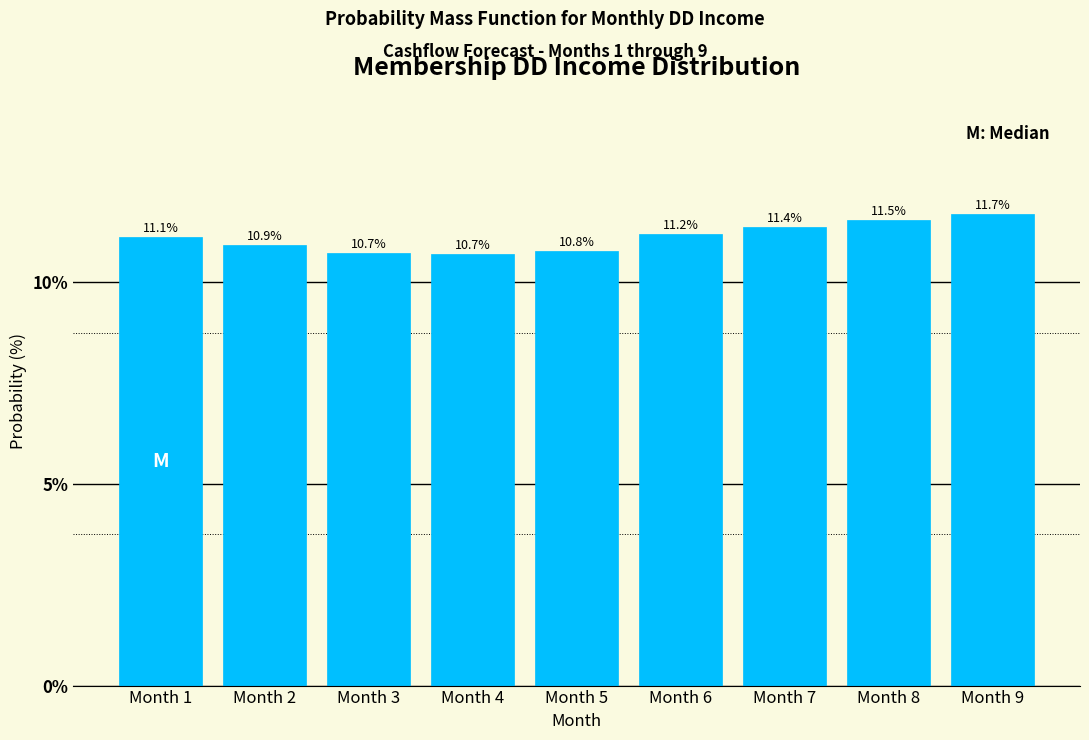

Reading left to right, transcribe all the data shown in this chart.

11.1	10.9	10.7	10.7	10.8	11.2	11.4	11.5	11.7